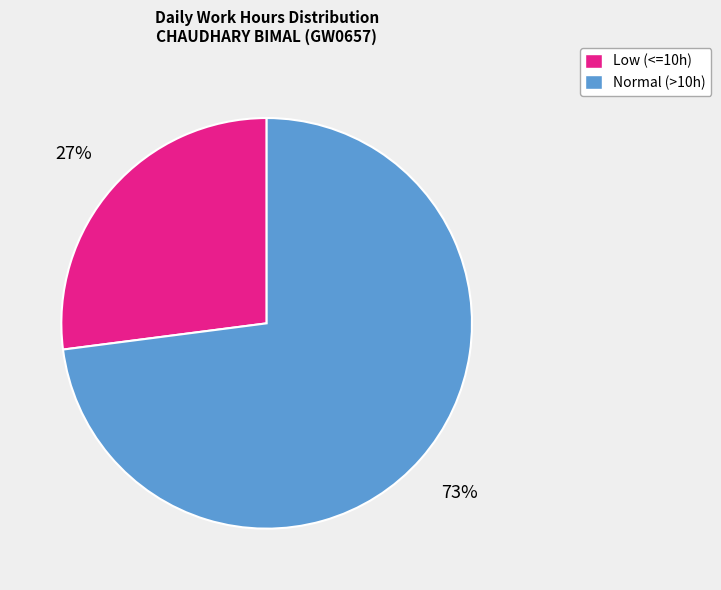

To the nearest percent, what is the average slice percentage?

50%